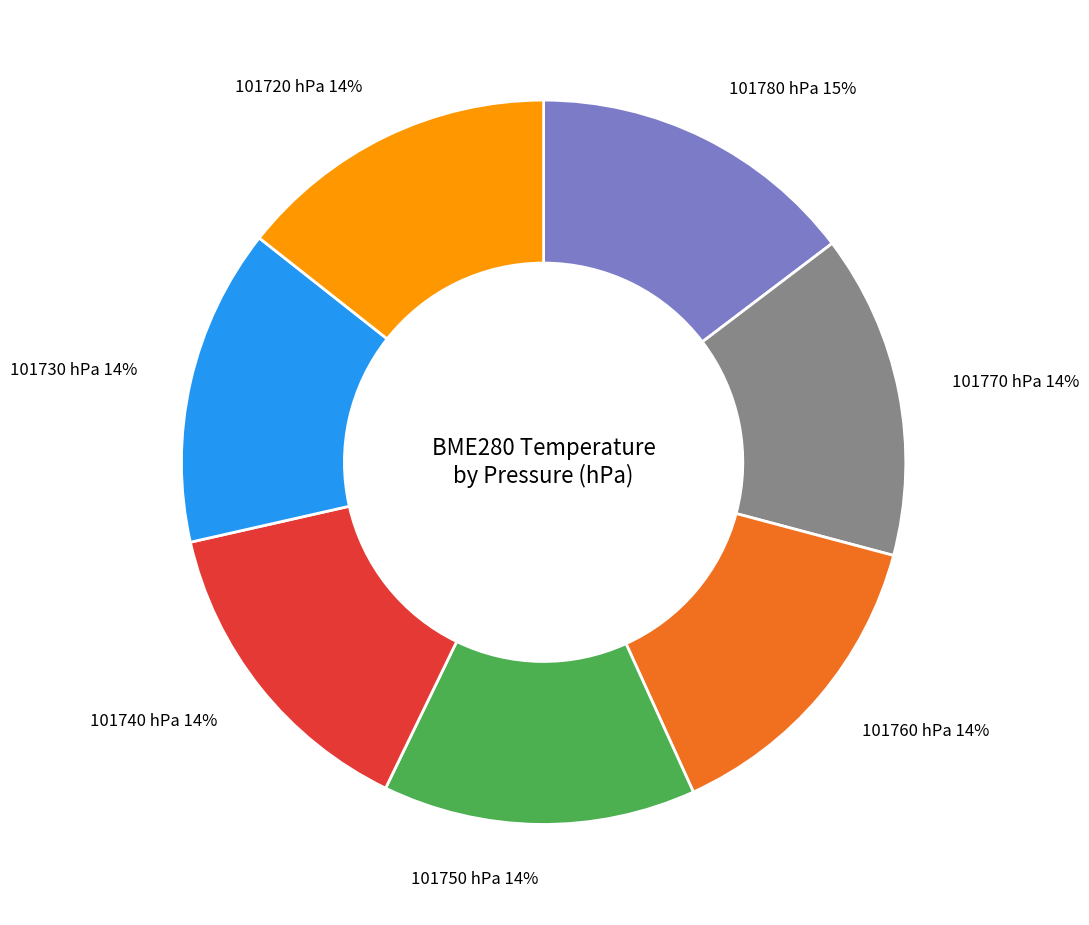

Is there any slice that represents more than half of the pie?

No